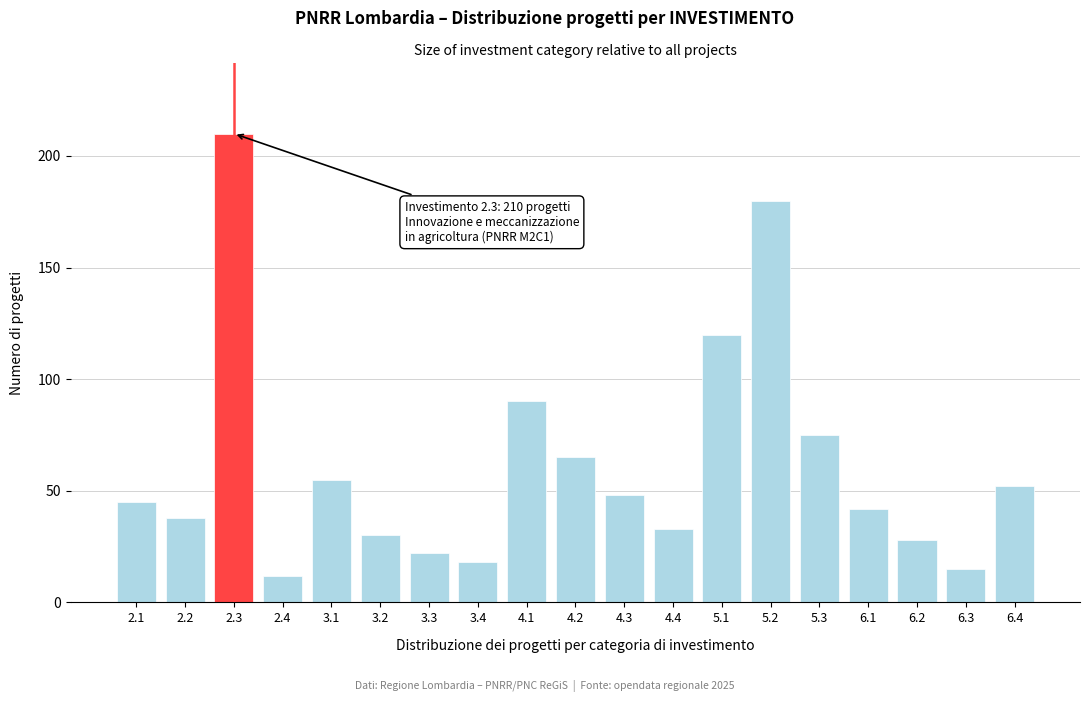

Reading left to right, transcribe all the data shown in this chart.

2.1=45	2.2=38	2.3=210	2.4=12	3.1=55	3.2=30	3.3=22	3.4=18	4.1=90	4.2=65	4.3=48	4.4=33	5.1=120	5.2=180	5.3=75	6.1=42	6.2=28	6.3=15	6.4=52